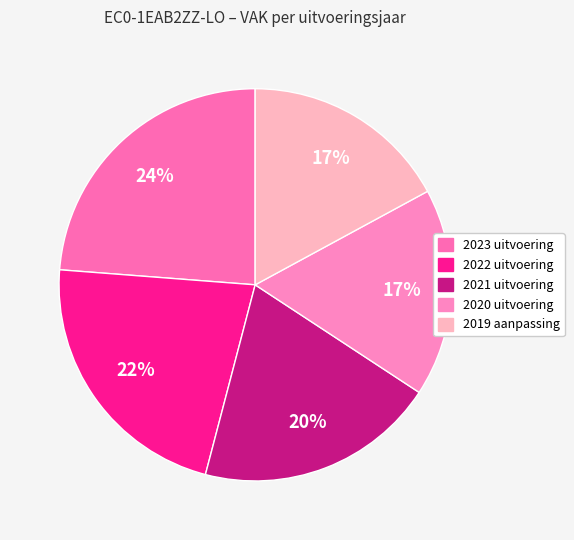

How many slices are in this pie chart?

5